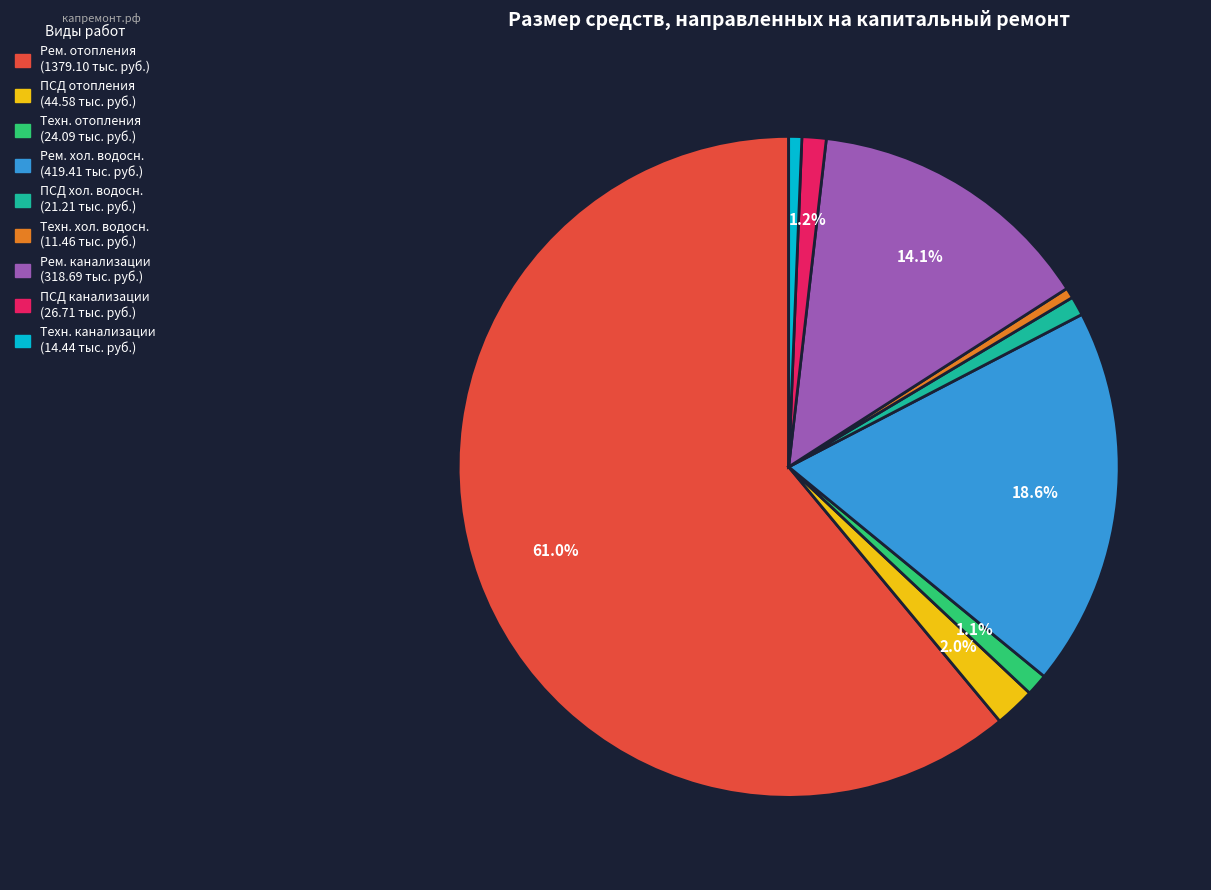

Is there a majority slice in this chart?

Yes